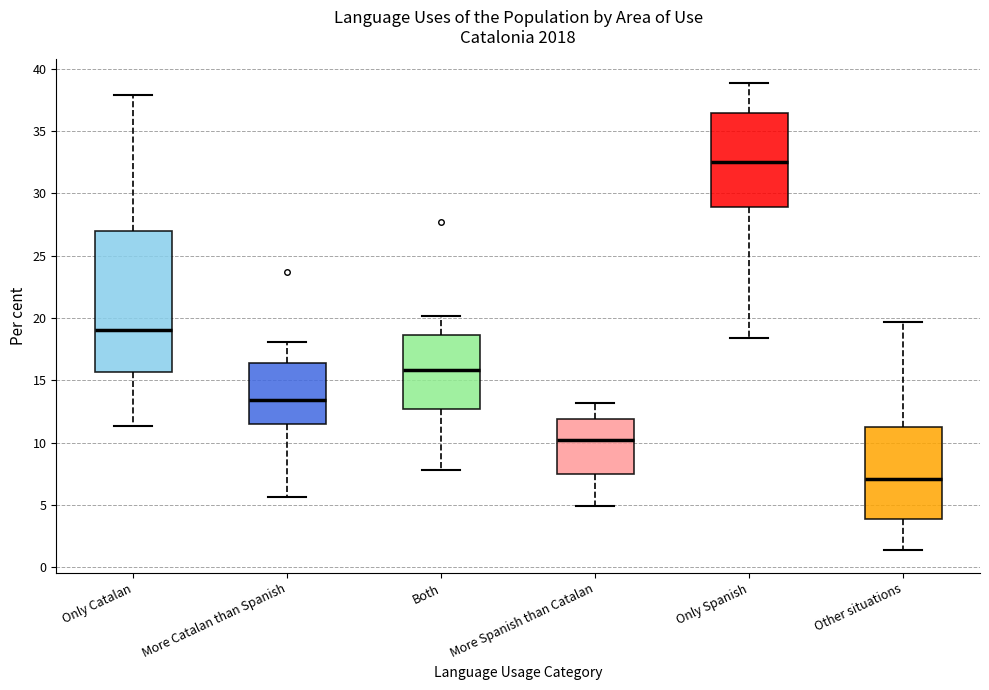

Where does the median line of the box for Only Catalan sit on the y-axis? The values are not printed on the chart, so give them approximately, as read against the axis.

19.0